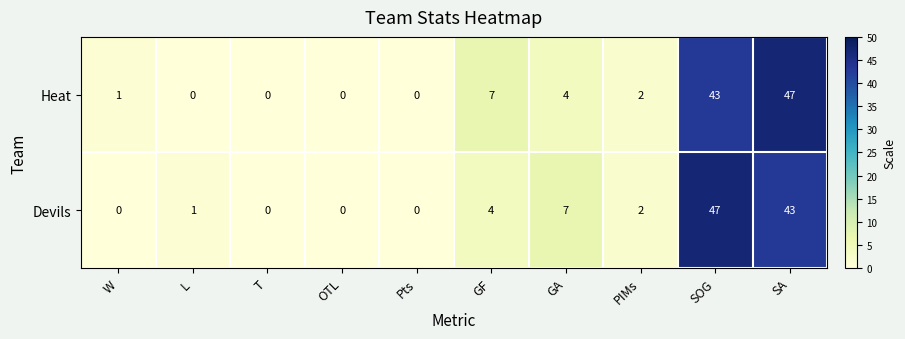

How many categories are shown in the chart?

10